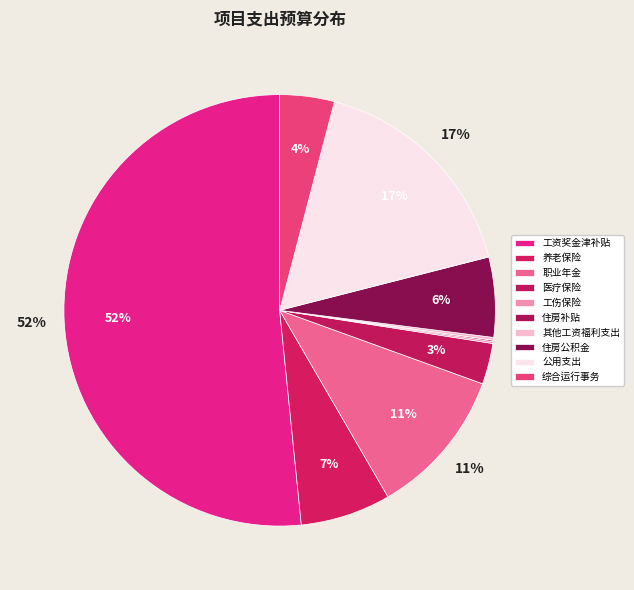

What is the smallest slice in the pie chart?

住房补贴